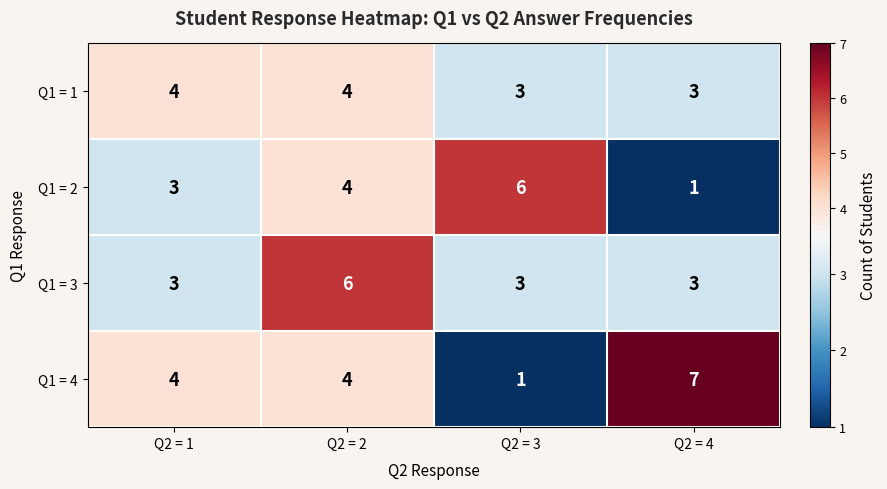

The Q1 = 4 series shows 1 at Q2 = 1. True or false?

False